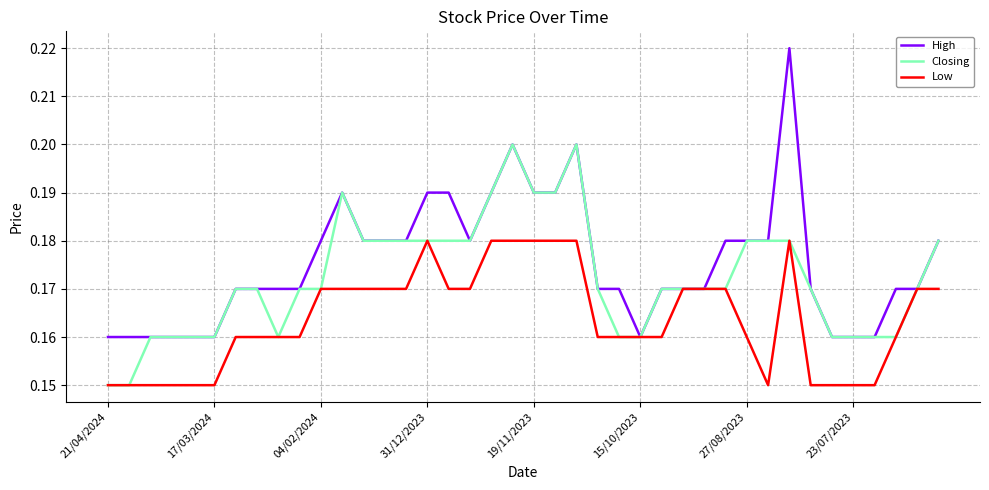

Which series has the widest spread of values?

High